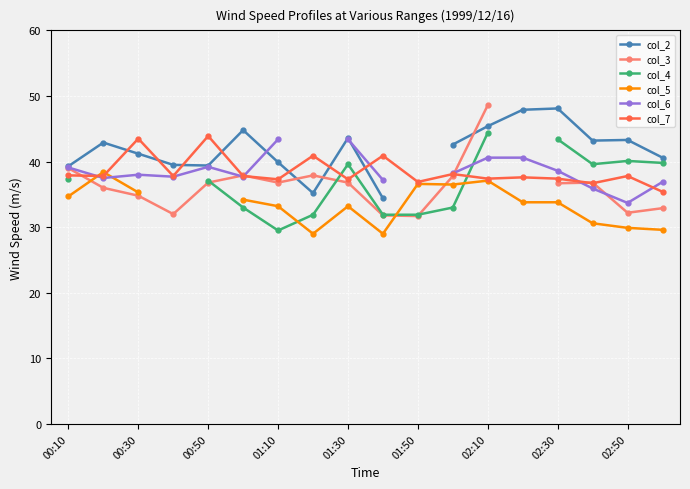

Which series ends up on top after the final intersection of col_3 and col_7?

col_7